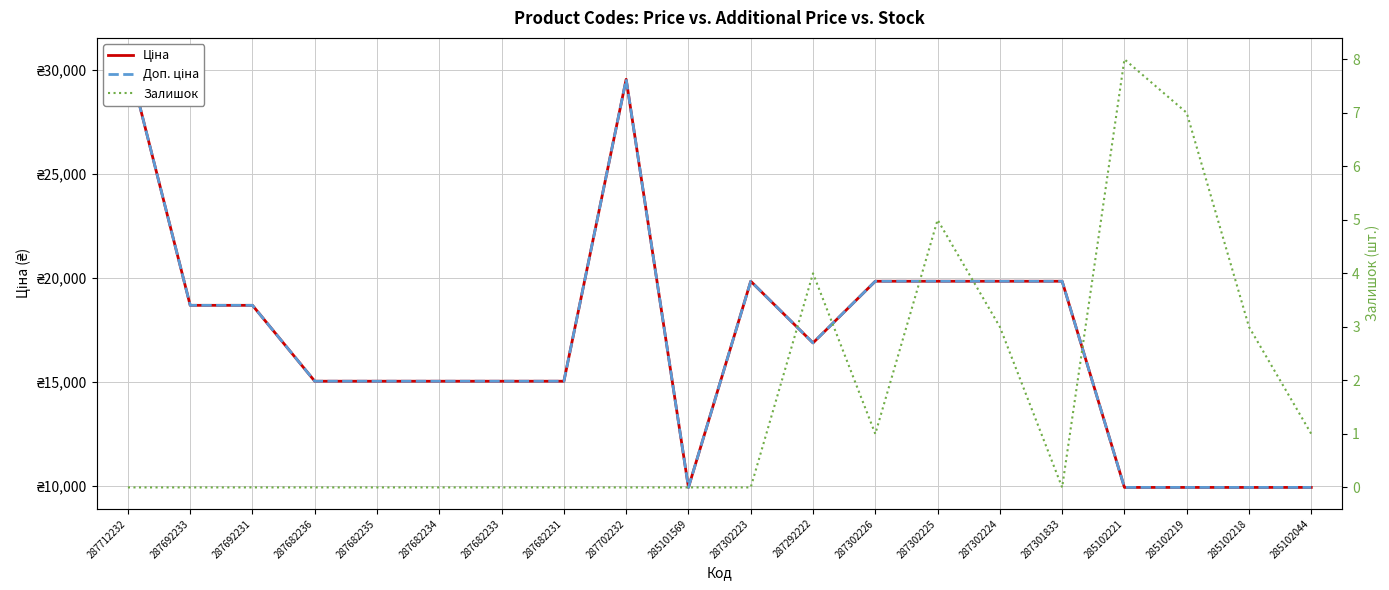

True or false: Ціна and Доп. ціна intersect in this chart.

False